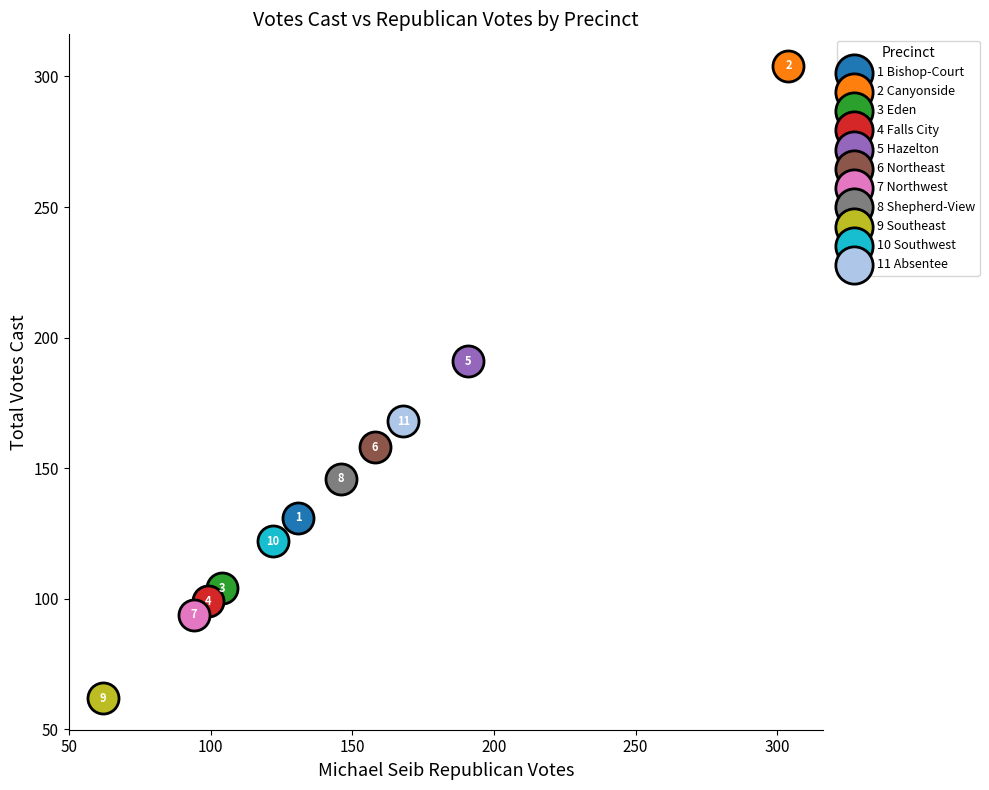

What are all the series names shown in the legend?

1 Bishop-Court, 2 Canyonside, 3 Eden, 4 Falls City, 5 Hazelton, 6 Northeast, 7 Northwest, 8 Shepherd-View, 9 Southeast, 10 Southwest, 11 Absentee